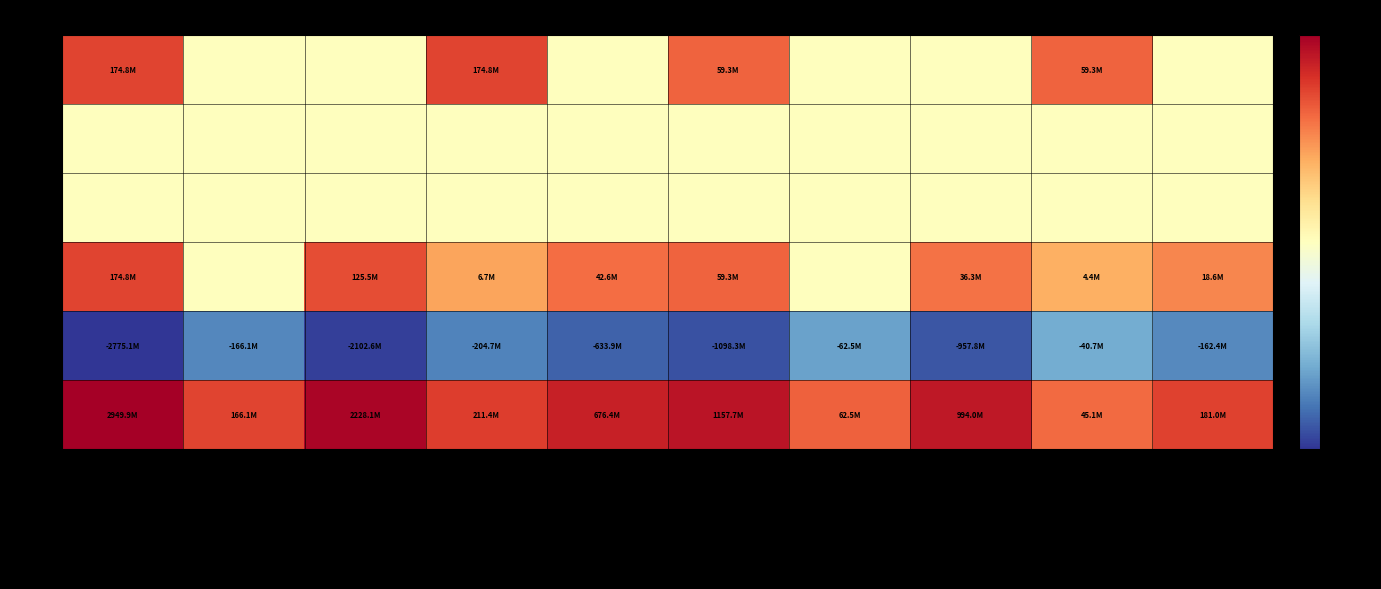

Reading right to left, list all the values displayed in this chart.

500: бюджет сел. пос. (исп.)=0.0	бюджет гор. пос. (исп.)=59330114.6	бюджет муниц. р-нов (исп.)=0.0	исключения (исп.)=0.0	консол. бюджет (исп.)=59330114.6	бюджет сел. пос. (утв.)=0.0	бюджет гор. пос. (утв.)=174822012.9	бюджет муниц. р-нов (утв.)=0.0	исключения (утв.)=0.0	консол. бюджет (утв.)=174822012.9
520: бюджет сел. пос. (исп.)=0.0	бюджет гор. пос. (исп.)=0.0	бюджет муниц. р-нов (исп.)=0.0	исключения (исп.)=0.0	консол. бюджет (исп.)=0.0	бюджет сел. пос. (утв.)=0.0	бюджет гор. пос. (утв.)=0.0	бюджет муниц. р-нов (утв.)=0.0	исключения (утв.)=0.0	консол. бюджет (утв.)=0.0
620: бюджет сел. пос. (исп.)=0.0	бюджет гор. пос. (исп.)=0.0	бюджет муниц. р-нов (исп.)=0.0	исключения (исп.)=0.0	консол. бюджет (исп.)=0.0	бюджет сел. пос. (утв.)=0.0	бюджет гор. пос. (утв.)=0.0	бюджет муниц. р-нов (утв.)=0.0	исключения (утв.)=0.0	консол. бюджет (утв.)=0.0
700: бюджет сел. пос. (исп.)=18631995.6	бюджет гор. пос. (исп.)=4408445.8	бюджет муниц. р-нов (исп.)=36289673.2	исключения (исп.)=0.0	консол. бюджет (исп.)=59330114.6	бюджет сел. пос. (утв.)=42550822.8	бюджет гор. пос. (утв.)=6733000.0	бюджет муниц. р-нов (утв.)=125538190.1	исключения (утв.)=0.0	консол. бюджет (утв.)=174822012.9
710: бюджет сел. пос. (исп.)=-162409280.0	бюджет гор. пос. (исп.)=-40707953.8	бюджет муниц. р-нов (исп.)=-957756912.9	исключения (исп.)=-62526873.9	консол. бюджет (исп.)=-1098347272.8	бюджет сел. пос. (утв.)=-633878276.2	бюджет гор. пос. (утв.)=-204691587.1	бюджет муниц. р-нов (утв.)=-2102603785.1	исключения (утв.)=-166099775.0	консол. бюджет (утв.)=-2775073873.5
720: бюджет сел. пос. (исп.)=181041275.6	бюджет гор. пос. (исп.)=45116399.6	бюджет муниц. р-нов (исп.)=994046586.2	исключения (исп.)=62526873.9	консол. бюджет (исп.)=1157677387.4	бюджет сел. пос. (утв.)=676429099.0	бюджет гор. пос. (утв.)=211424587.1	бюджет муниц. р-нов (утв.)=2228141975.2	исключения (утв.)=166099775.0	консол. бюджет (утв.)=2949895886.3